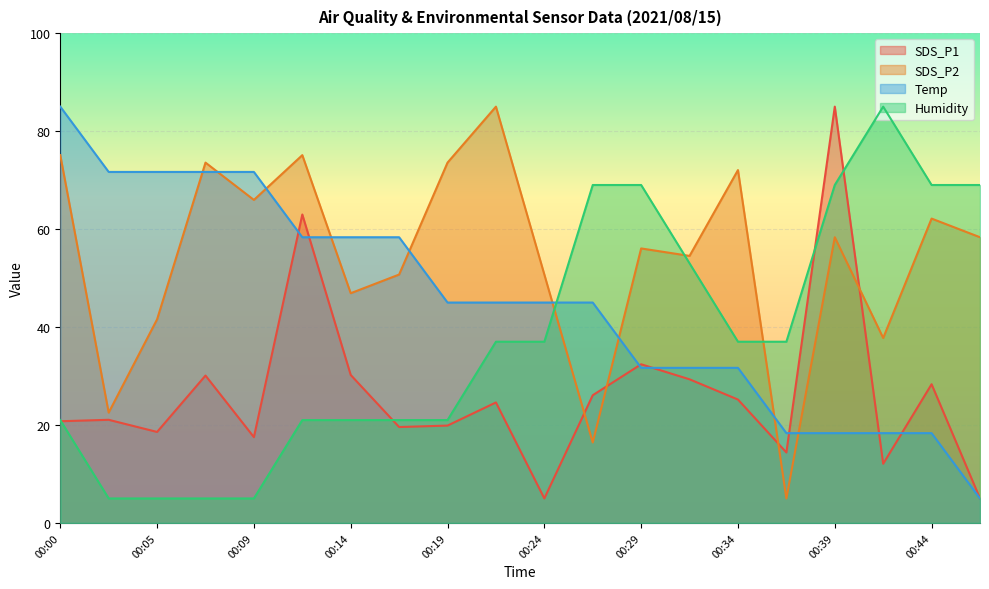

At how many categories does at least one series exceed 72?

8